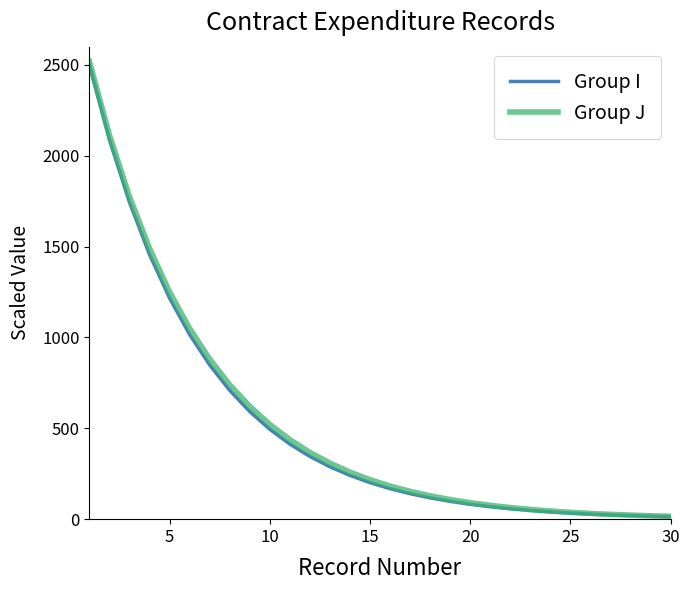

What is the maximum value shown in the chart?

2520.0